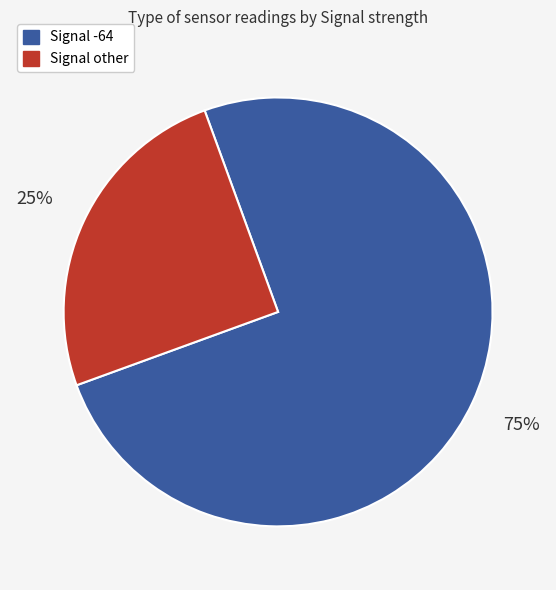

Which has a higher value, Signal -64 or Signal other?

Signal -64